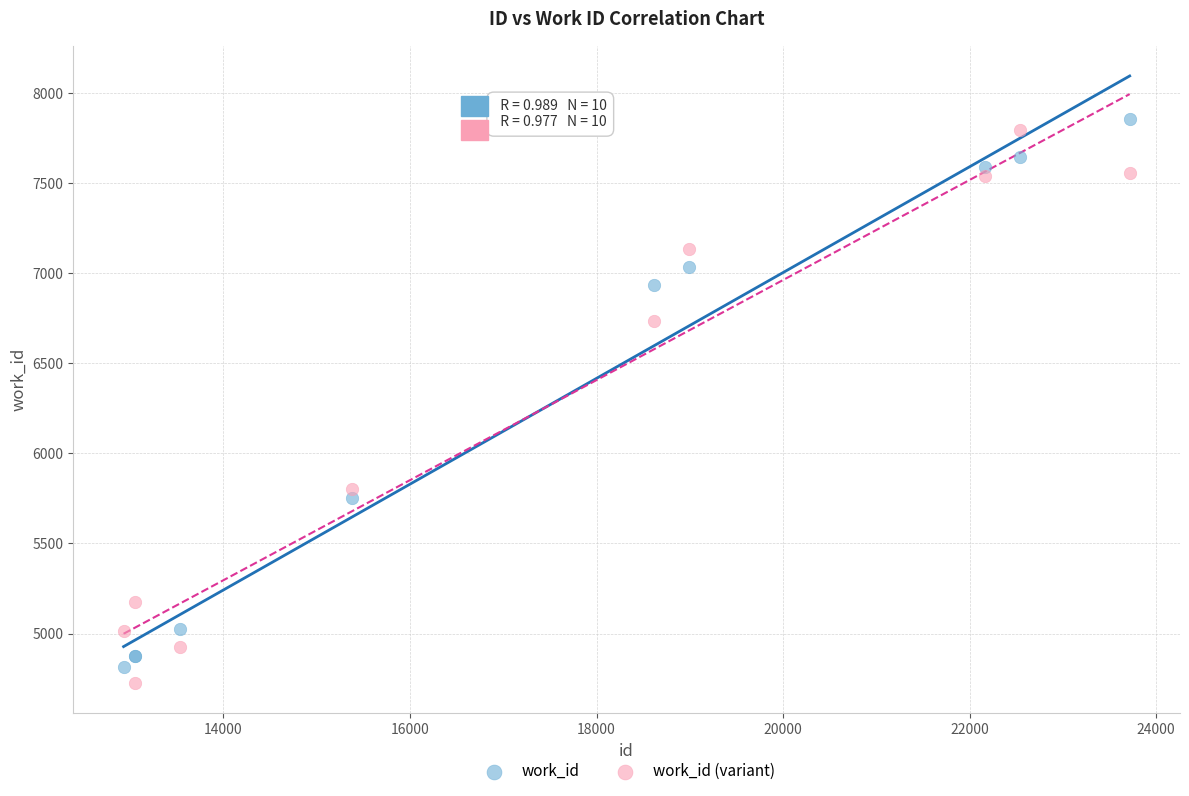

In the work_id series, what Y value is closest to 6334?

5751